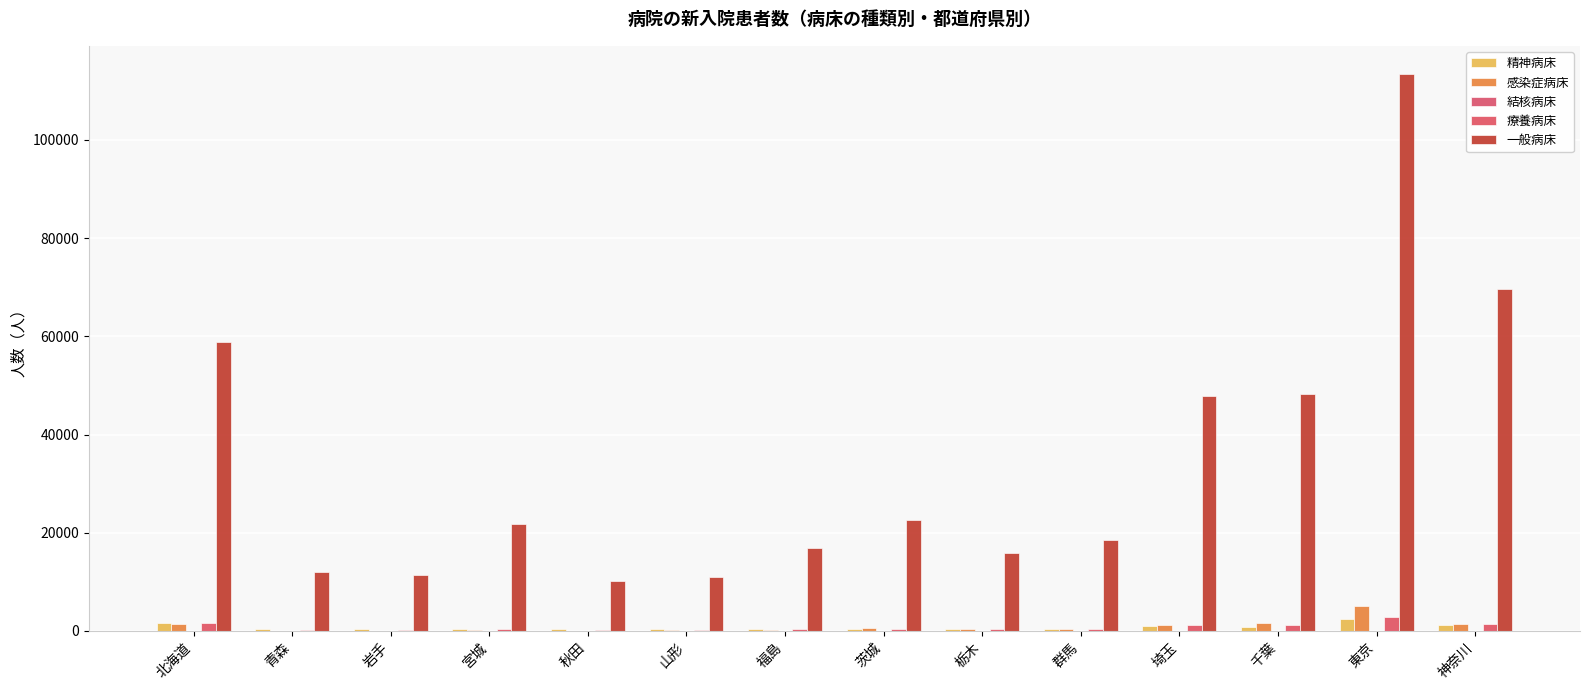

Reading left to right, extract all data points from this chart.

精神病床: 北海道=1628	青森=425	岩手=352	宮城=488	秋田=335	山形=331	福島=361	茨城=417	栃木=301	群馬=403	埼玉=1045	千葉=821	東京=2442	神奈川=1274
感染症病床: 北海道=1435	青森=73	岩手=24	宮城=232	秋田=35	山形=113	福島=286	茨城=657	栃木=352	群馬=426	埼玉=1225	千葉=1572	東京=5060	神奈川=1497
結核病床: 北海道=11	青森=3	岩手=30	宮城=8	秋田=4	山形=0	福島=26	茨城=6	栃木=3	群馬=4	埼玉=53	千葉=14	東京=83	神奈川=24
療養病床: 北海道=1540	青森=179	岩手=210	宮城=404	秋田=255	山形=287	福島=316	茨城=449	栃木=333	群馬=359	埼玉=1148	千葉=1293	東京=2938	神奈川=1438
一般病床: 北海道=58794	青森=12036	岩手=11364	宮城=21783	秋田=10180	山形=10931	福島=16830	茨城=22691	栃木=15839	群馬=18438	埼玉=47804	千葉=48200	東京=113471	神奈川=69606